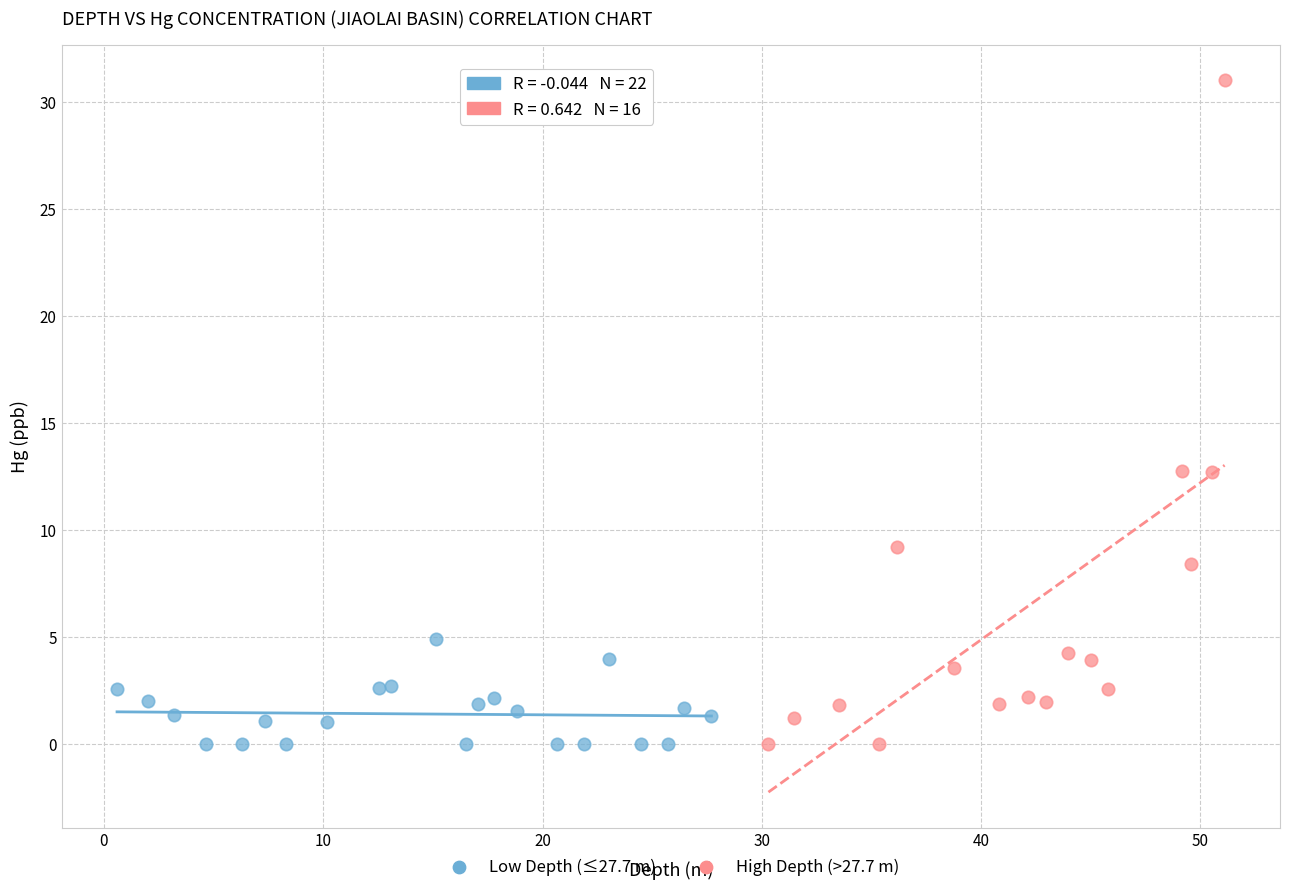

Which series contains the highest Y value?

High Depth (>27.7 m)